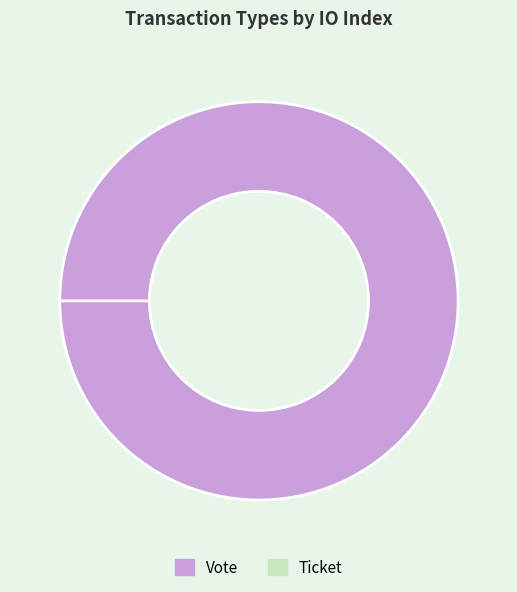

Is it true that Vote is 100% of the pie?

True